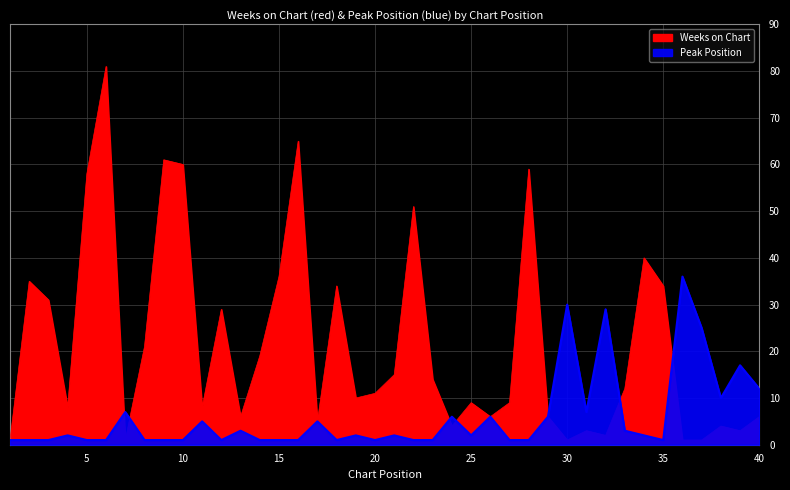

Rank the categories by Weeks on Chart value from lowest to highest.

1, 7, 30, 36, 37, 32, 31, 39, 24, 38, 17, 13, 26, 29, 40, 4, 11, 25, 27, 19, 20, 33, 23, 21, 14, 8, 12, 3, 18, 35, 2, 15, 34, 22, 5, 28, 10, 9, 16, 6